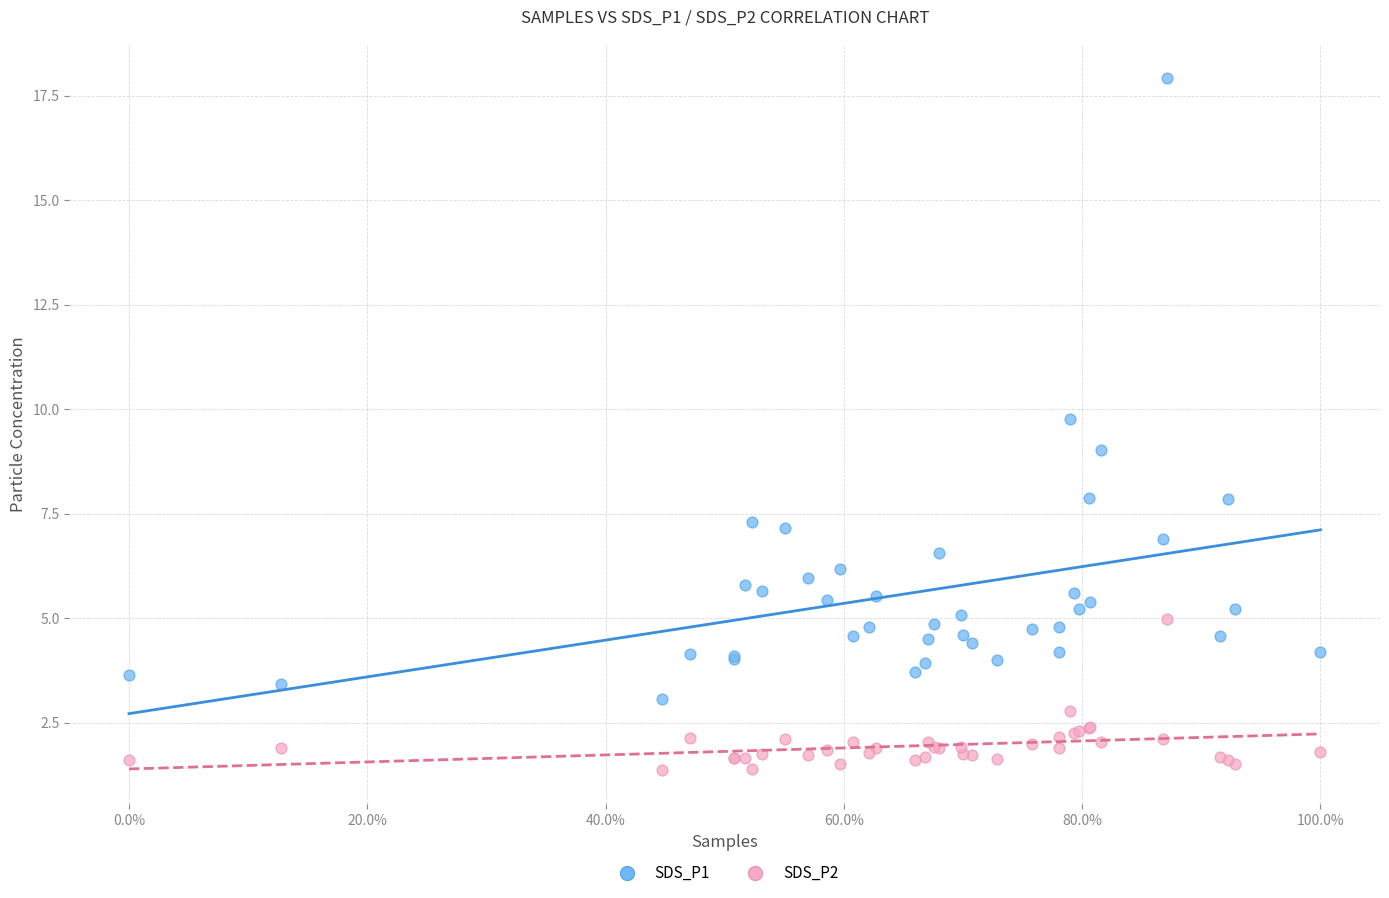

Which series has the largest Y range (max minus min)?

SDS_P1